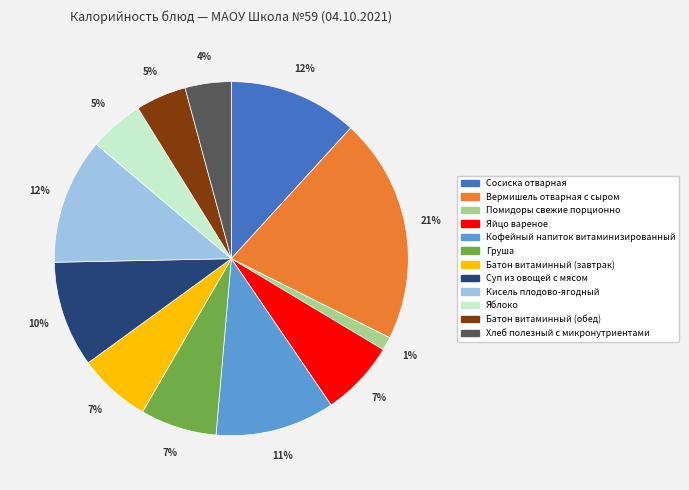

Which category has the smallest portion of the pie?

Помидоры свежие порционно